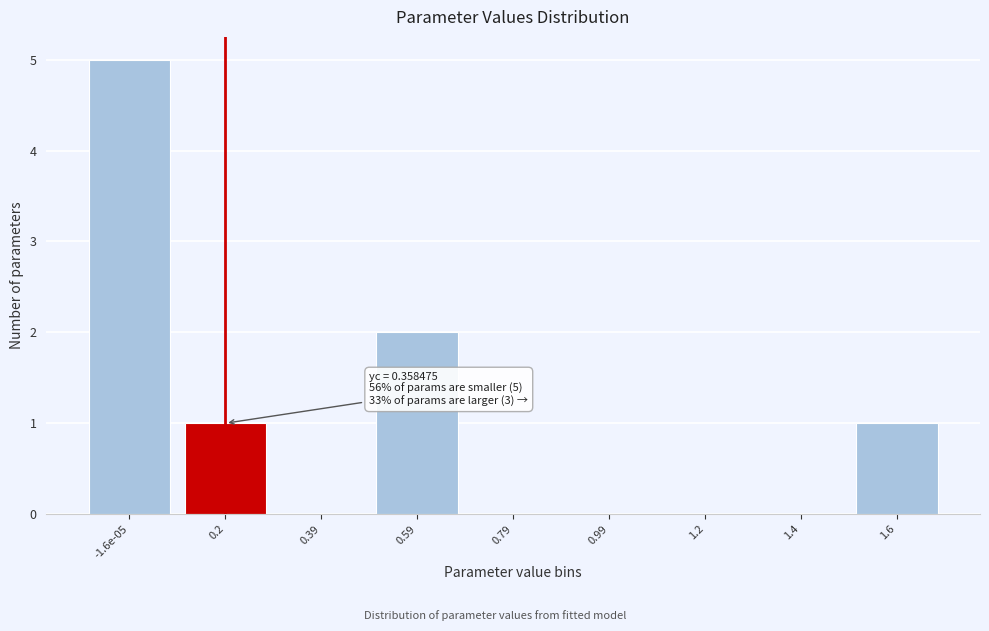

Reading left to right, extract all data points from this chart.

-1.6e-05=5	0.2=1	0.39=0	0.59=2	0.79=0	0.99=0	1.2=0	1.4=0	1.6=1